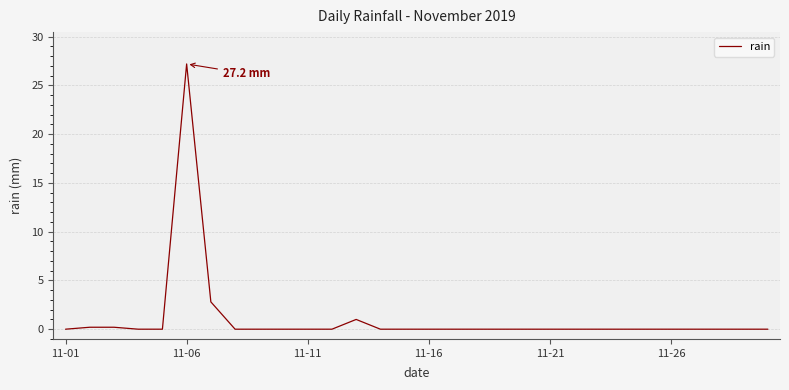

What is the difference between the maximum and minimum values?

27.2